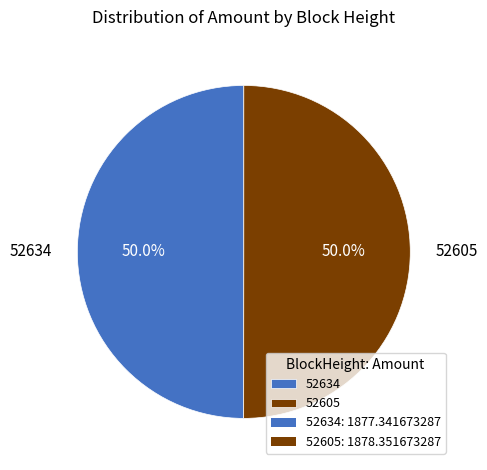

How many slices are in this pie chart?

2